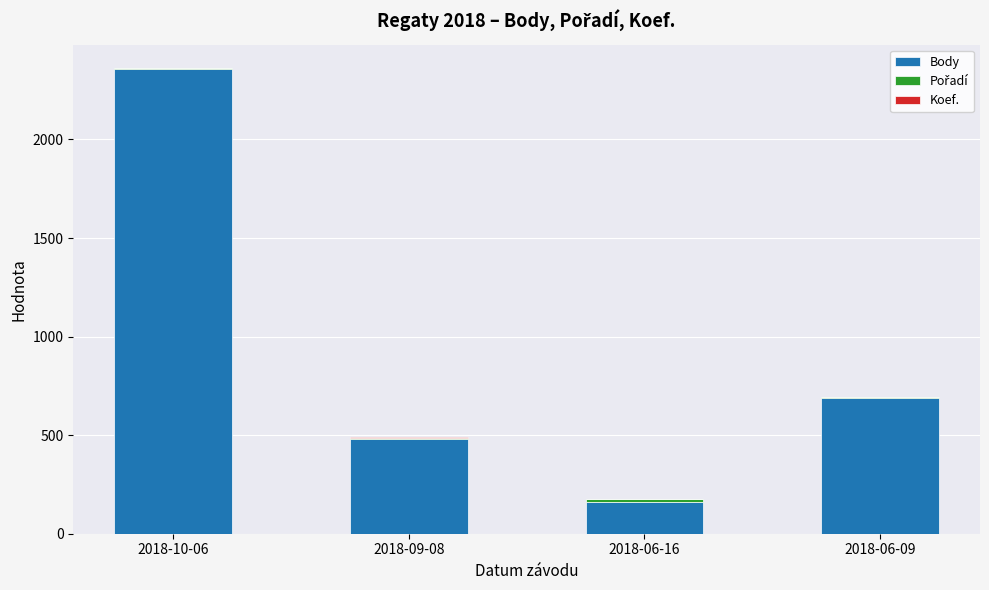

At which category is the sum across all series the highest?

2018-10-06